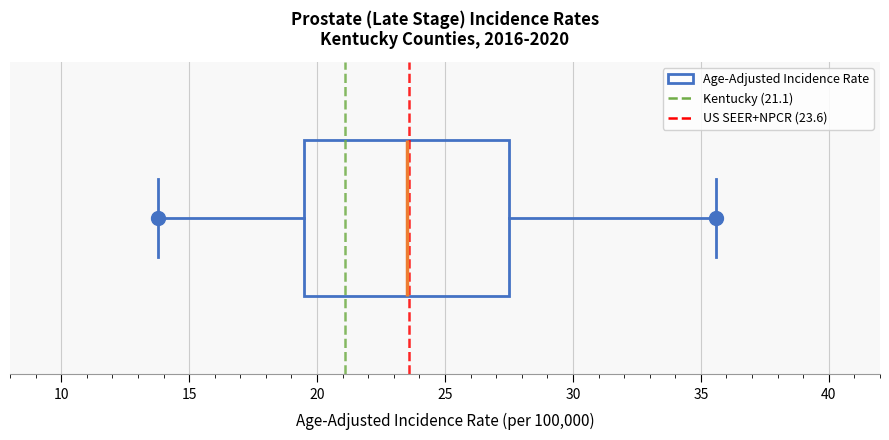

Read this box plot against the x-axis: the position of the median line, the range covered by the box, and the ends of both whiskers. The values are not printed on the chart, so give them approximately, as read against the axis.

median 23.5, box 19.5 to 27.5, whiskers 14.0 to 35.5